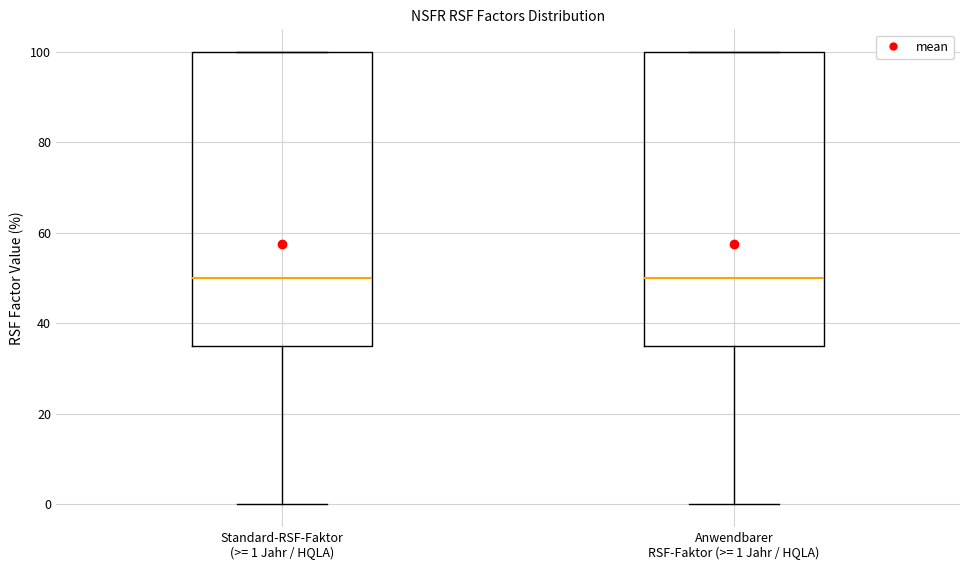

Reading left to right, transcribe this box plot: for each box, give where its median line is, the range the box spans, and where its two whiskers end, as read against the y-axis. The values are not printed on the chart, so give them approximately, as read against the axis.

Standard-RSF-Faktor (>= 1 Jahr / HQLA): median 50, box 36 to 100, whiskers 0 to 100
Anwendbarer RSF-Faktor (>= 1 Jahr / HQLA): median 50, box 36 to 100, whiskers 0 to 100